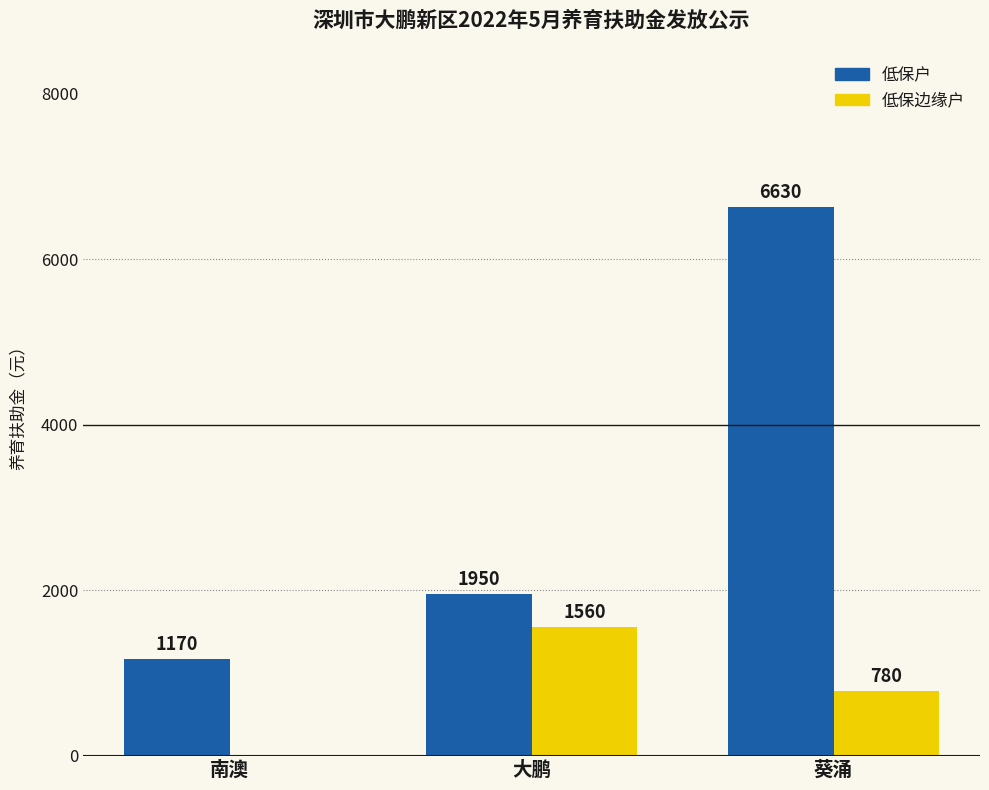

At which label is 低保户 closest to 3900?

大鹏